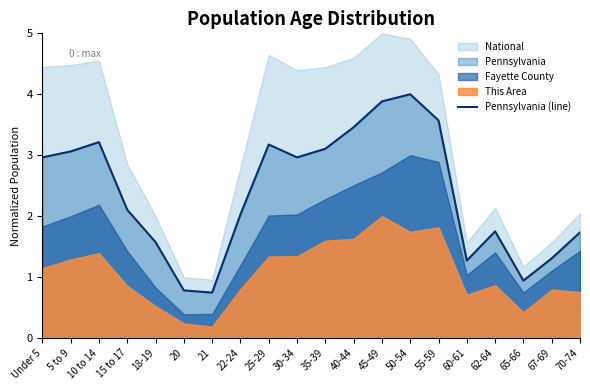

What is the difference between the maximum and minimum values?

3.3